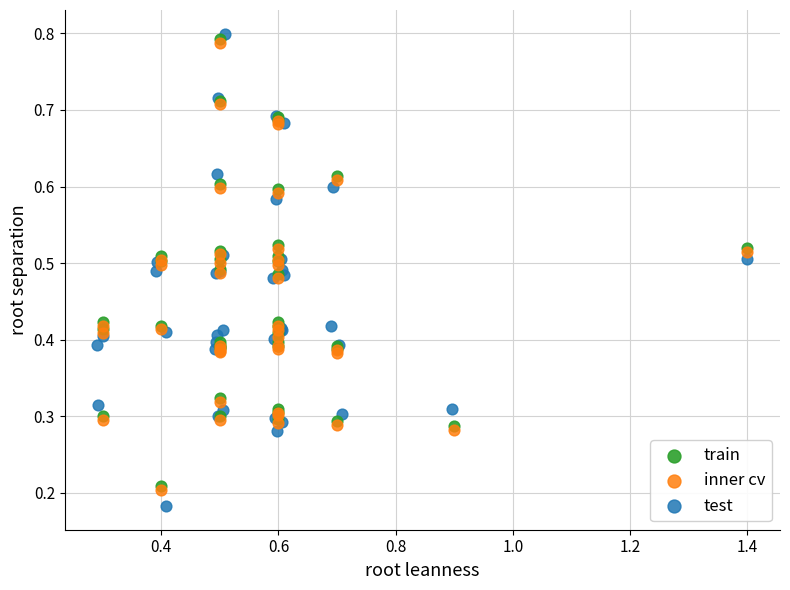

Which series has the widest spread of Y values?

test